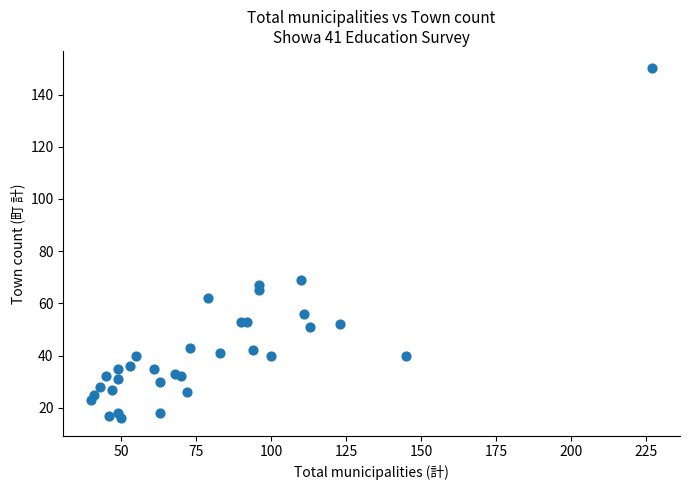

What Y value in the scatter plot is closest to 83?

69